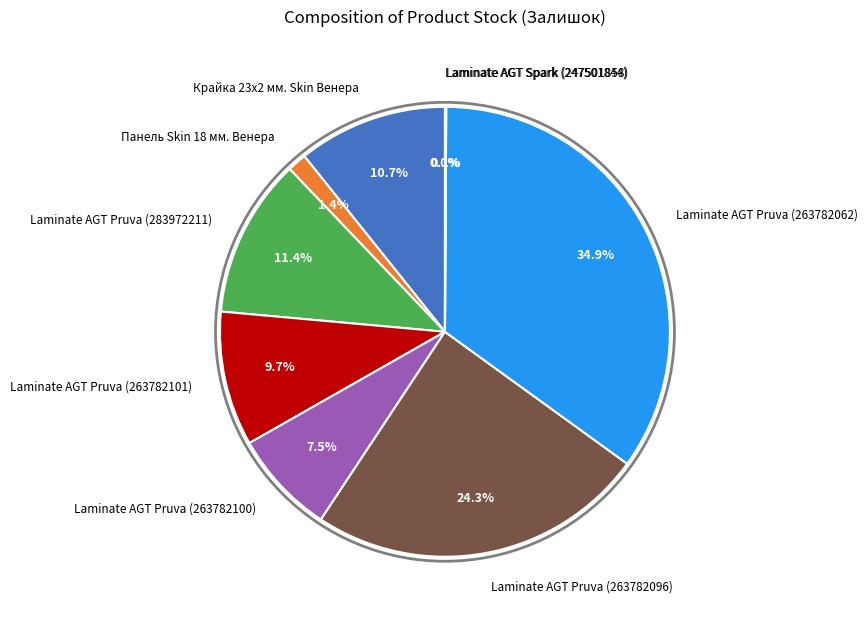

Is there any slice that represents more than half of the pie?

No